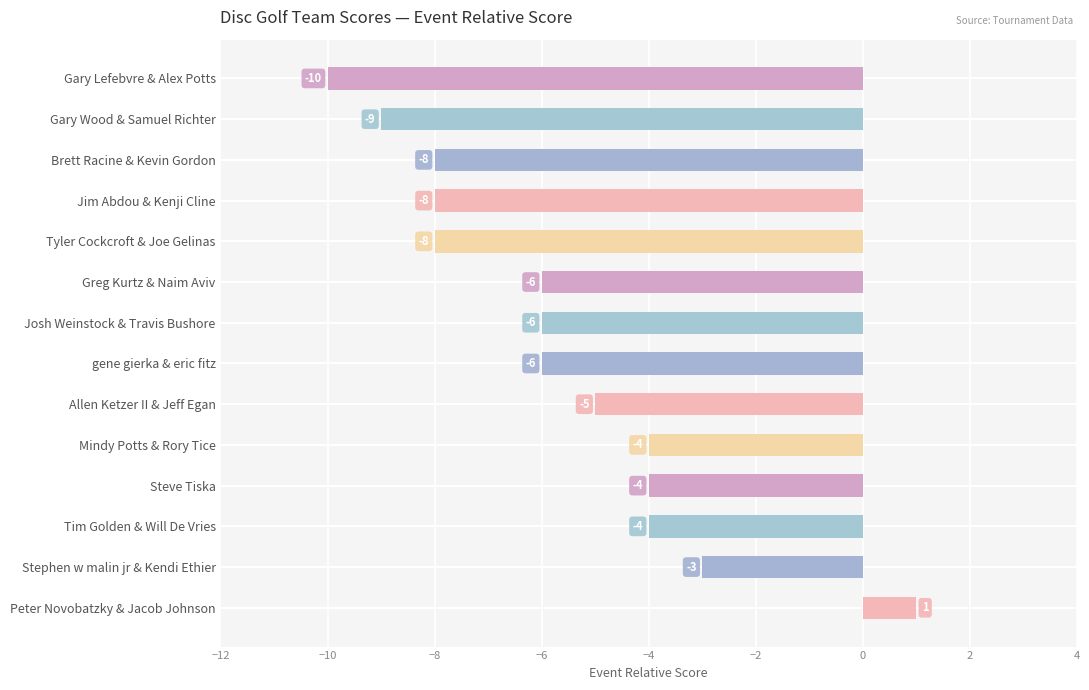

Does the chart contain stacked bars?

No